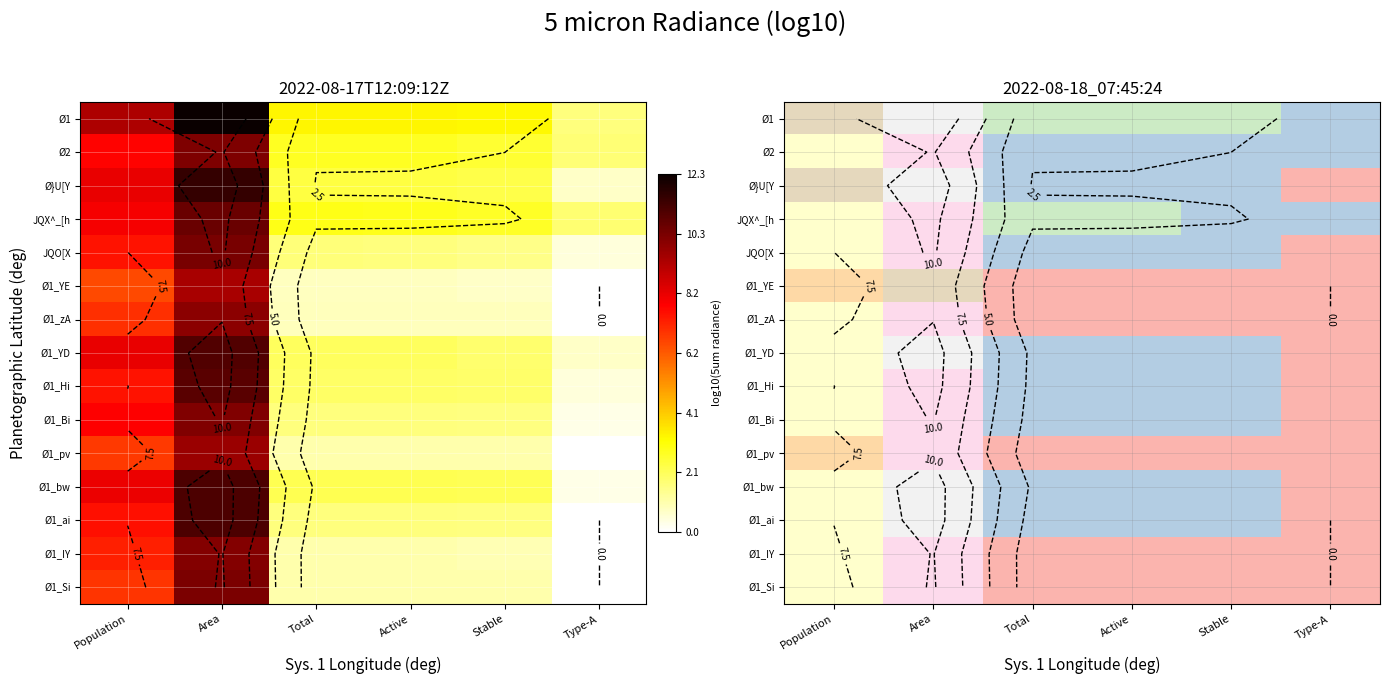

Is the value of Ø1_Bi at Stable greater than the value of JQO[X at Population?

No